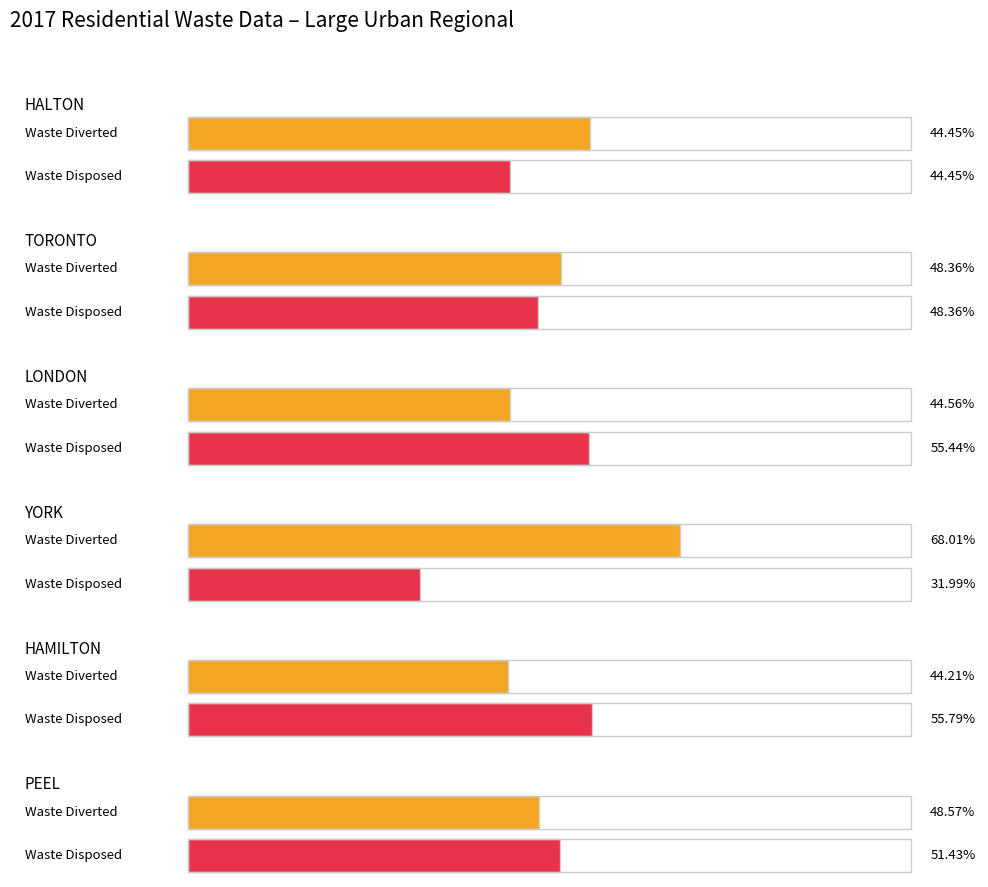

What is the sum of the Total Residential Waste Disposed (Tonnes) values at YORK and LONDON?

211192.1